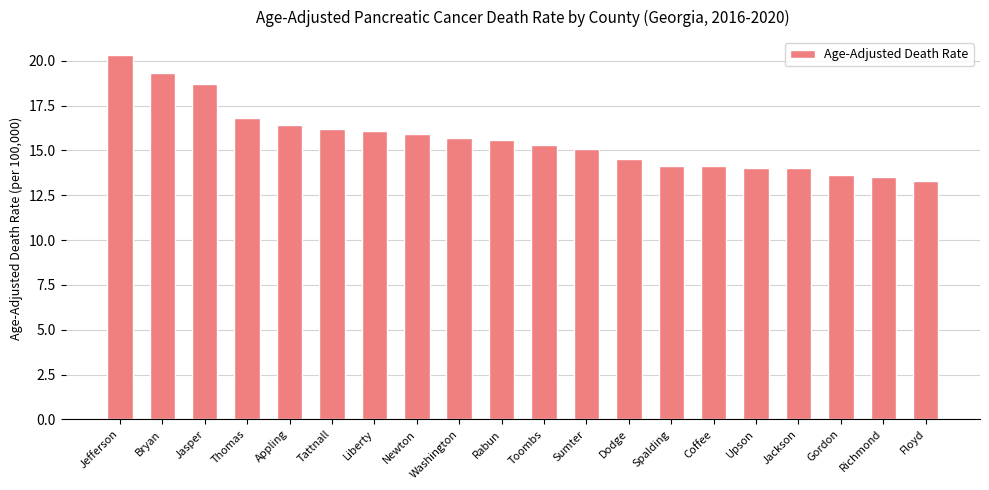

Which label corresponds to the largest value in the chart?

Jefferson